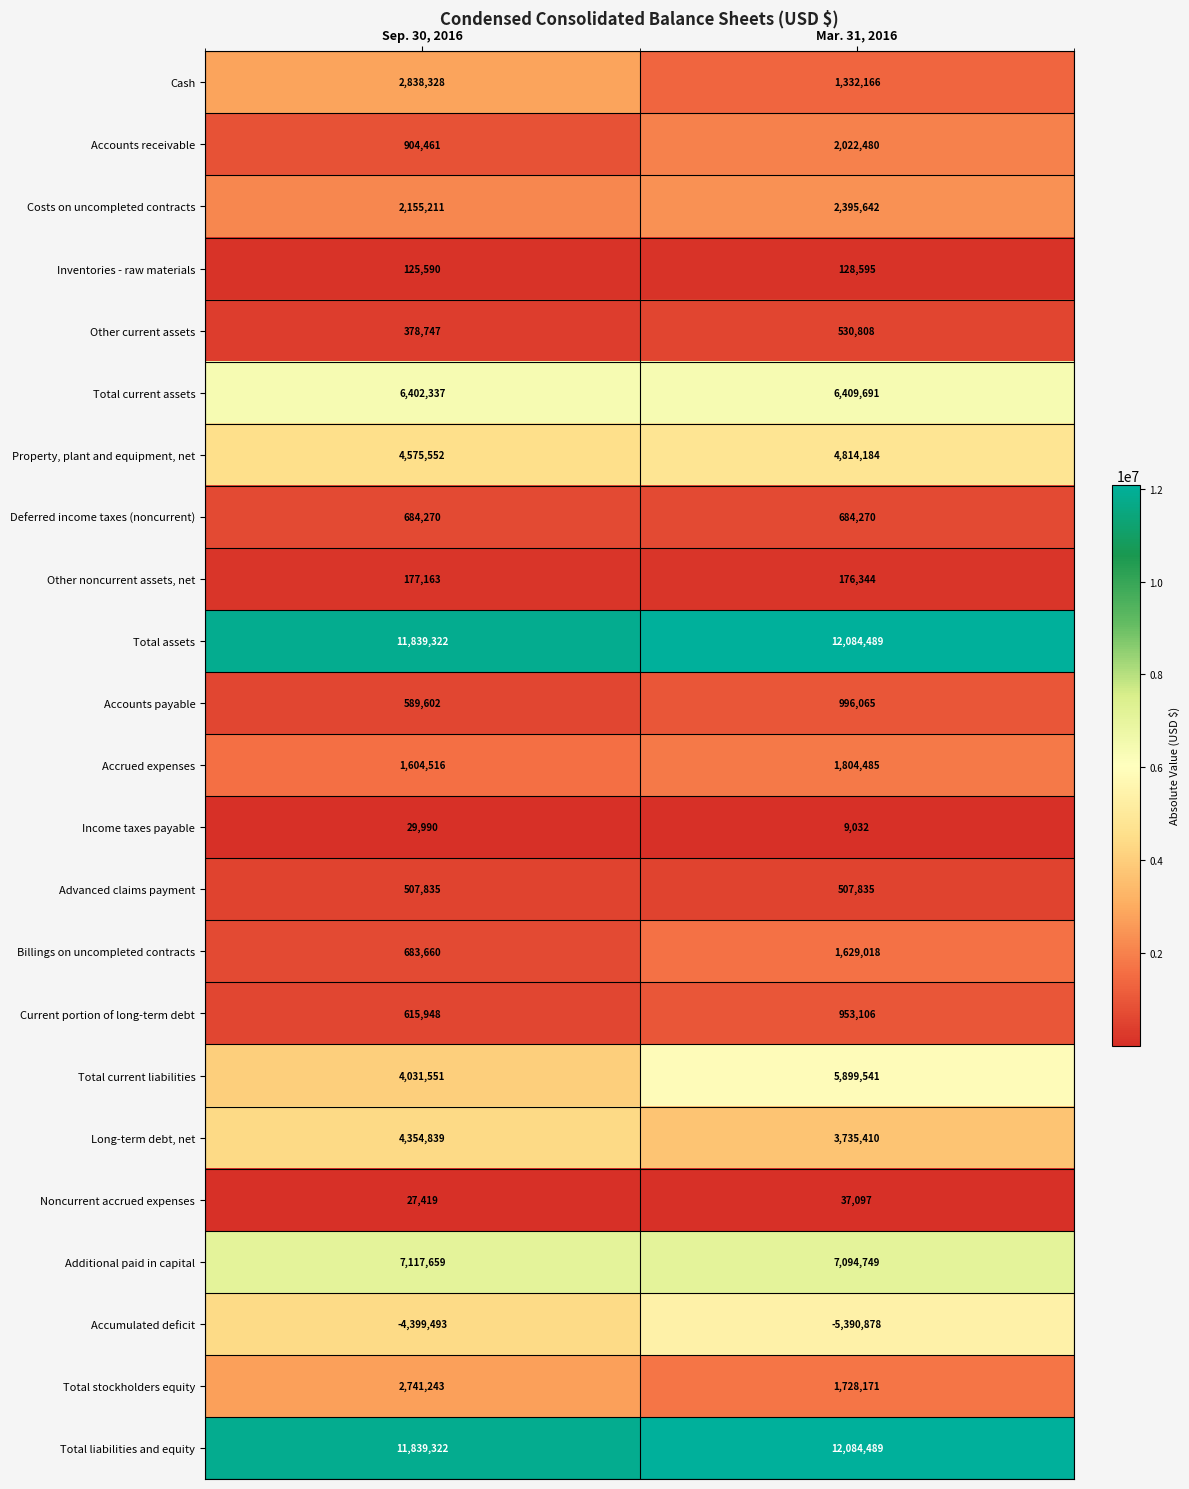

What is the maximum value for Accumulated deficit?

-4399493